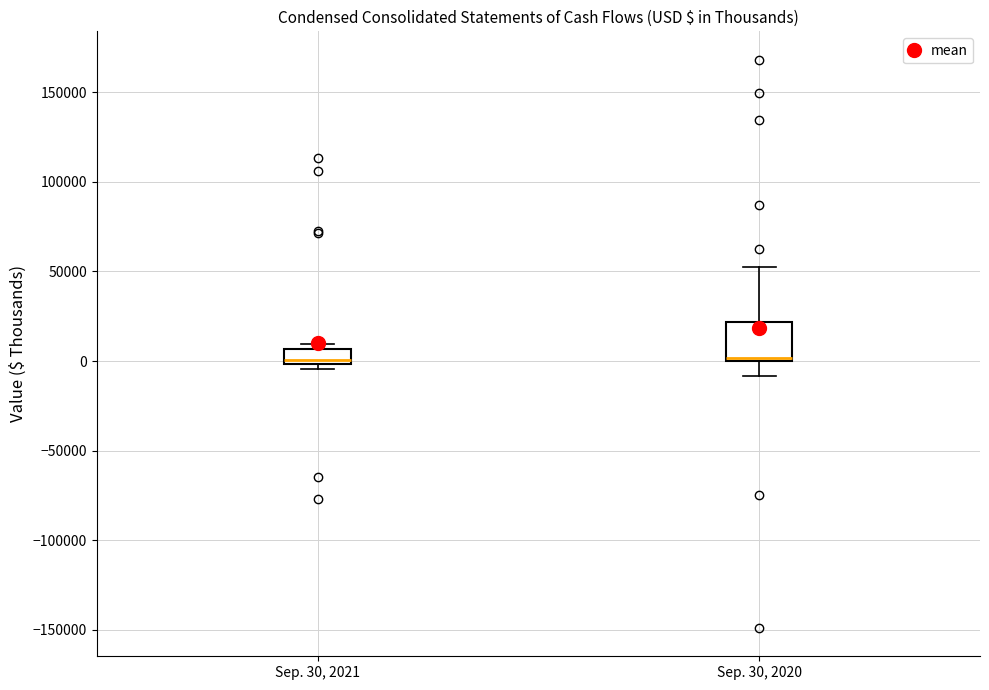

Reading left to right, transcribe this box plot: for each box, give where its median line is, the range the box spans, and where its two whiskers end, as read against the y-axis. The values are not printed on the chart, so give them approximately, as read against the axis.

Sep. 30, 2021: median 0 (just above the box's lower edge), box 0 to 5000, whiskers -5000 to 10000
Sep. 30, 2020: median 0 (just above the box's lower edge), box 0 to 20000, whiskers -10000 to 55000